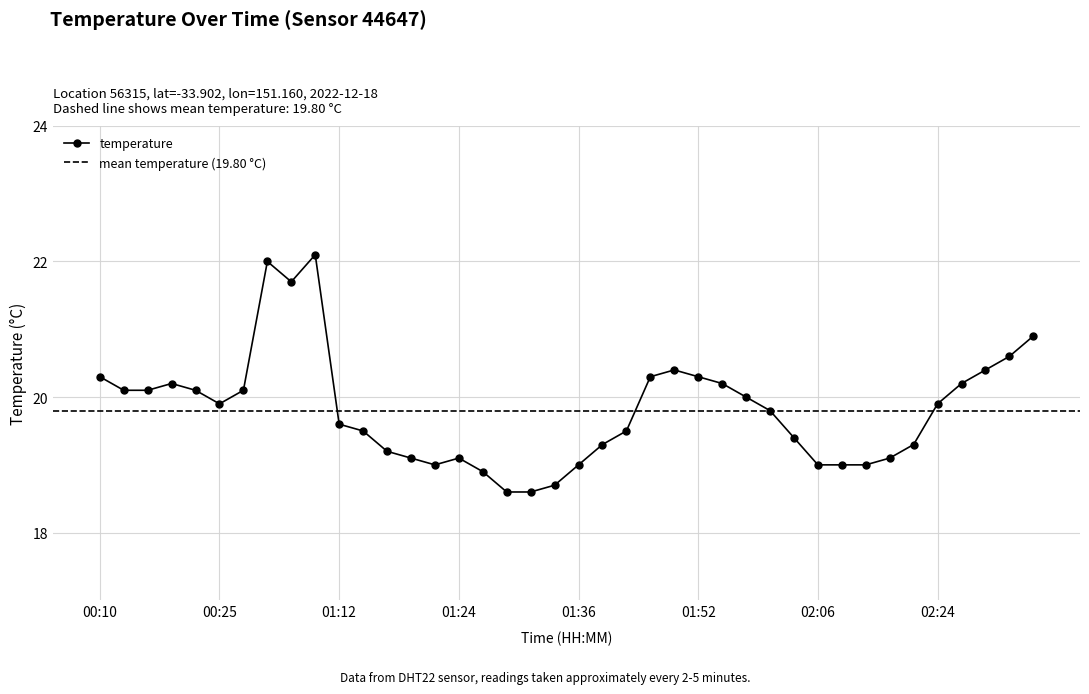

What is the ratio of the value at 00:12 to the value at 00:10?

1.0